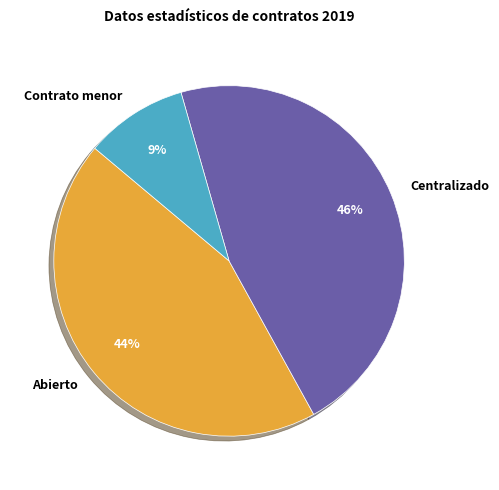

Rank the categories by value from lowest to highest.

Contrato menor, Abierto, Centralizado